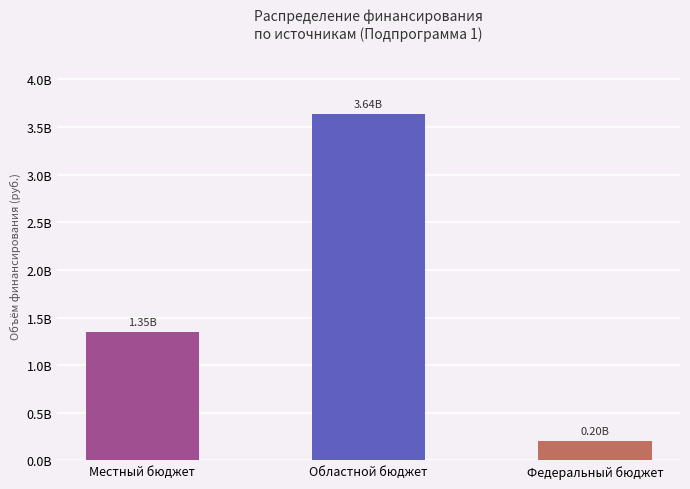

True or false: the data shows 122323570.3 at Федеральный бюджет.

False